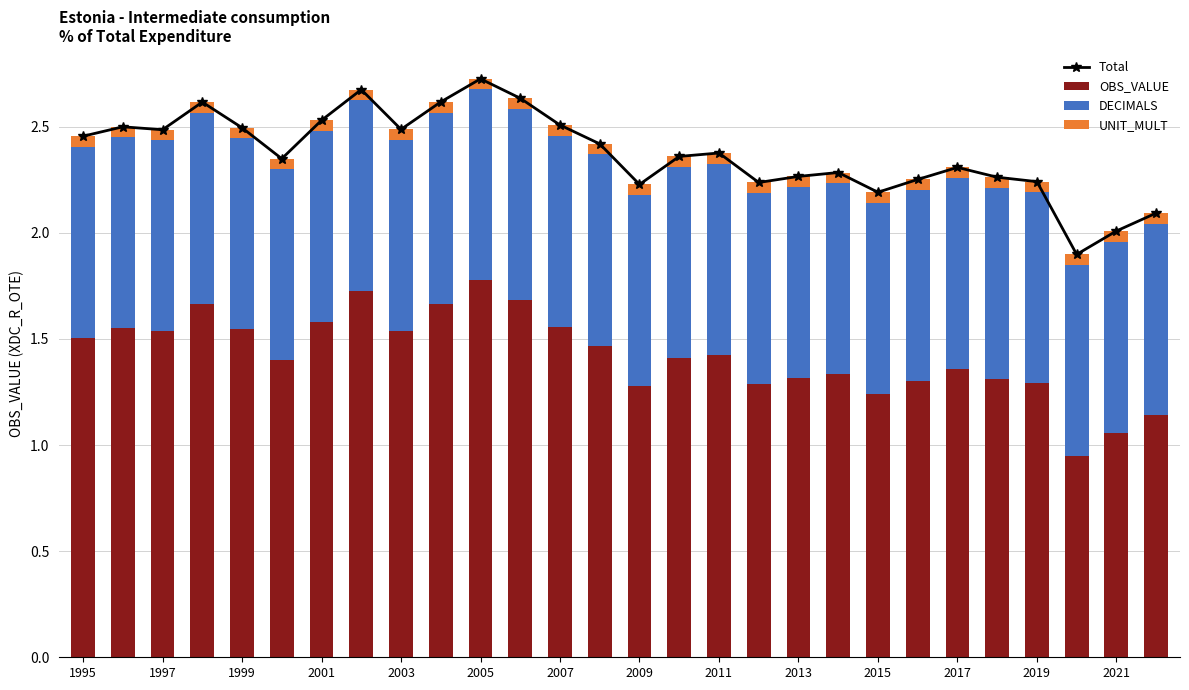

Reading left to right, transcribe all the data shown in this chart.

Total: 2.5	2.5	2.5	2.6	2.5	2.3	2.5	2.7	2.5	2.6	2.7	2.6	2.5	2.4	2.2	2.4	2.4	2.2	2.3	2.3	2.2	2.3	2.3	2.3	2.2	1.9	2.0	2.1
OBS_VALUE: 1.5	1.5	1.5	1.7	1.5	1.4	1.6	1.7	1.5	1.7	1.8	1.7	1.6	1.5	1.3	1.4	1.4	1.3	1.3	1.3	1.2	1.3	1.4	1.3	1.3	0.9	1.1	1.1
DECIMALS: 0.9	0.9	0.9	0.9	0.9	0.9	0.9	0.9	0.9	0.9	0.9	0.9	0.9	0.9	0.9	0.9	0.9	0.9	0.9	0.9	0.9	0.9	0.9	0.9	0.9	0.9	0.9	0.9
UNIT_MULT: 0.0	0.0	0.0	0.0	0.0	0.0	0.0	0.0	0.0	0.0	0.0	0.0	0.0	0.0	0.0	0.0	0.0	0.0	0.0	0.0	0.0	0.0	0.0	0.0	0.0	0.0	0.0	0.0